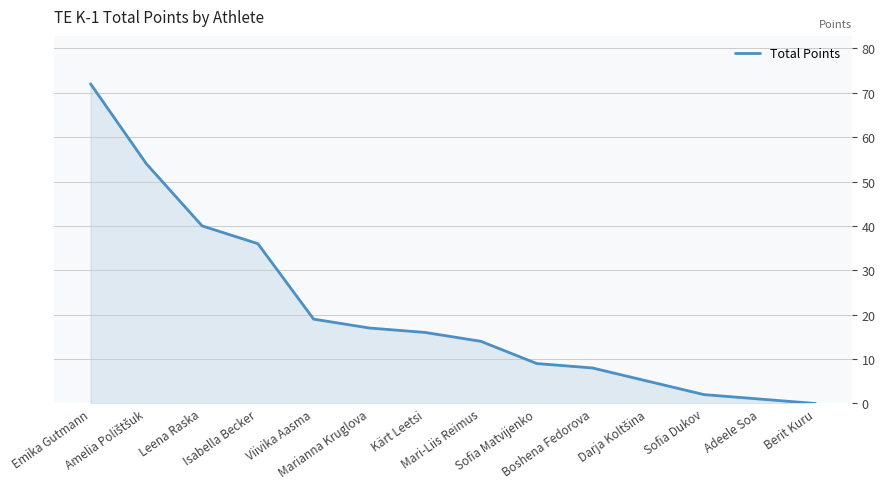

What is the difference between the maximum and minimum values?

72